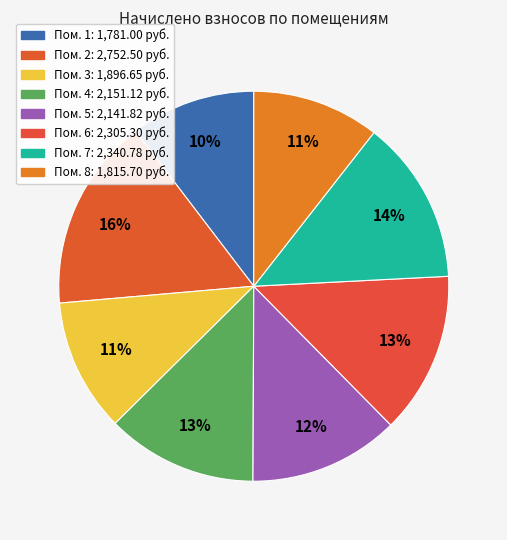

Count the number of slices in the pie.

8